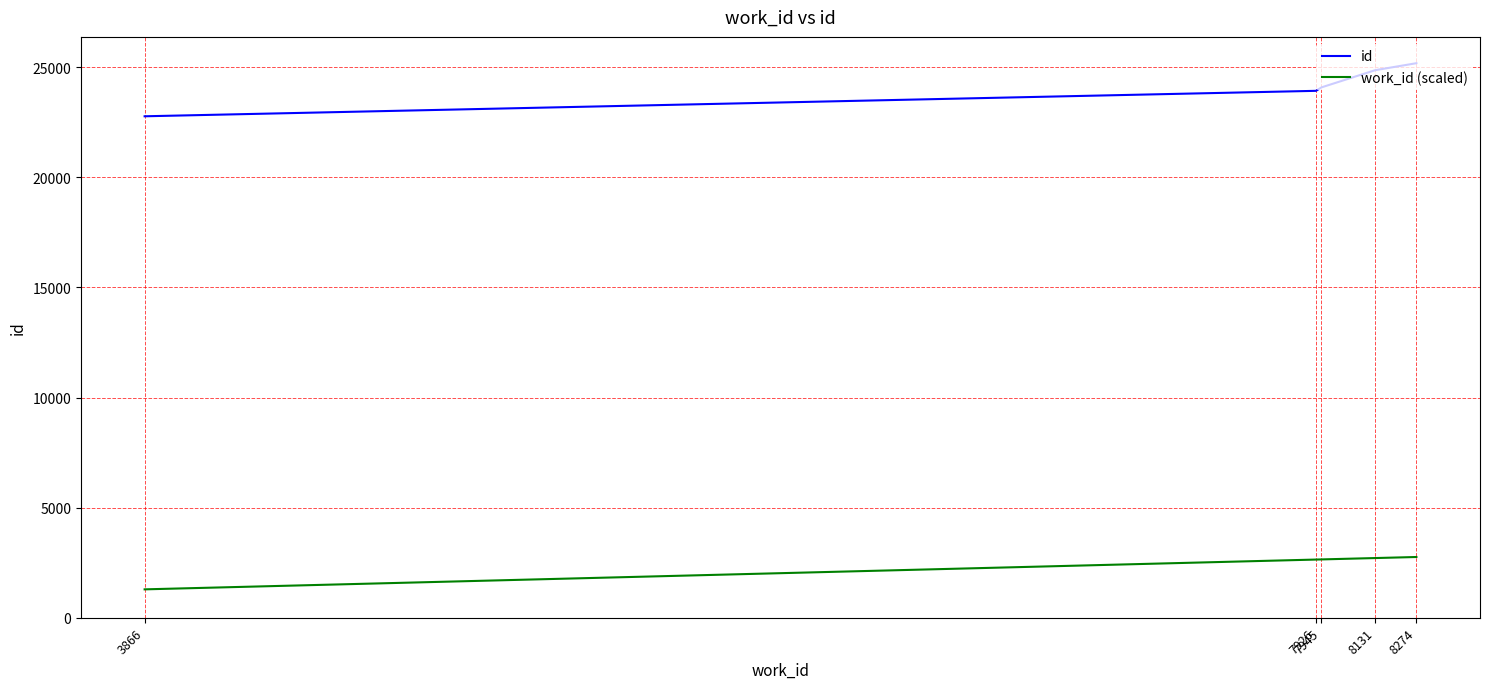

What are all the series names shown in the legend?

id, work_id (scaled)